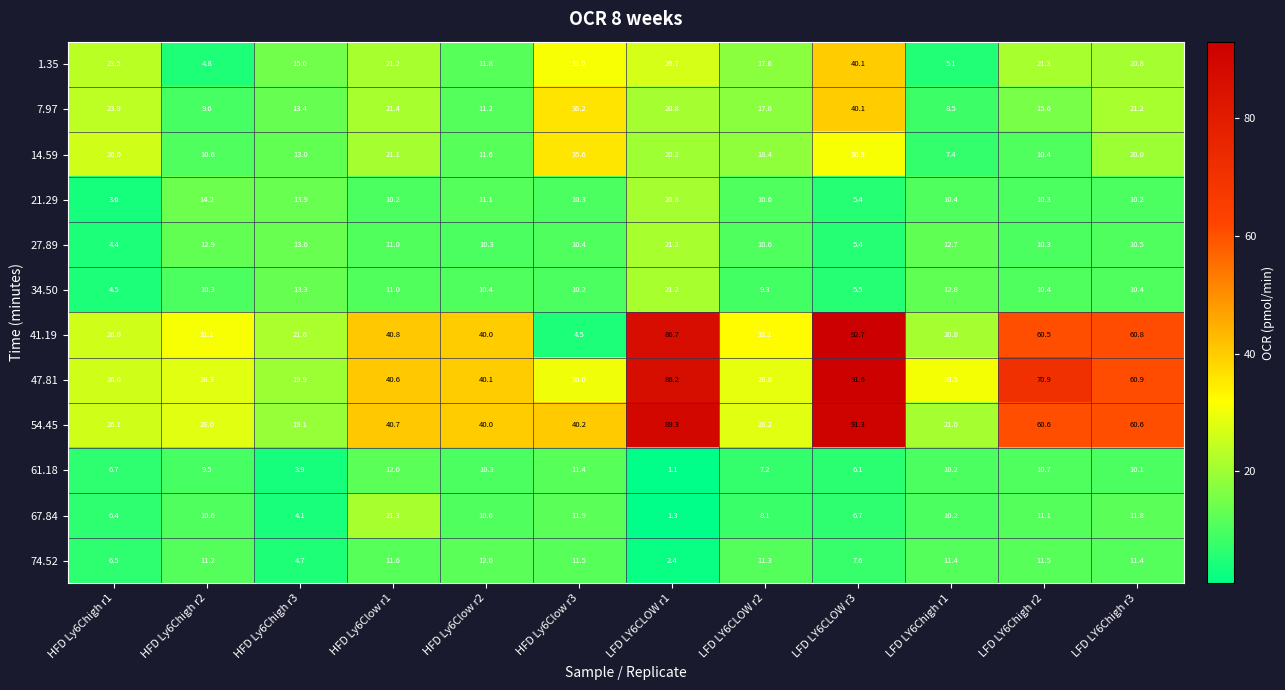

Which category has the lowest value in the 27.89 series?

HFD Ly6Chigh r1